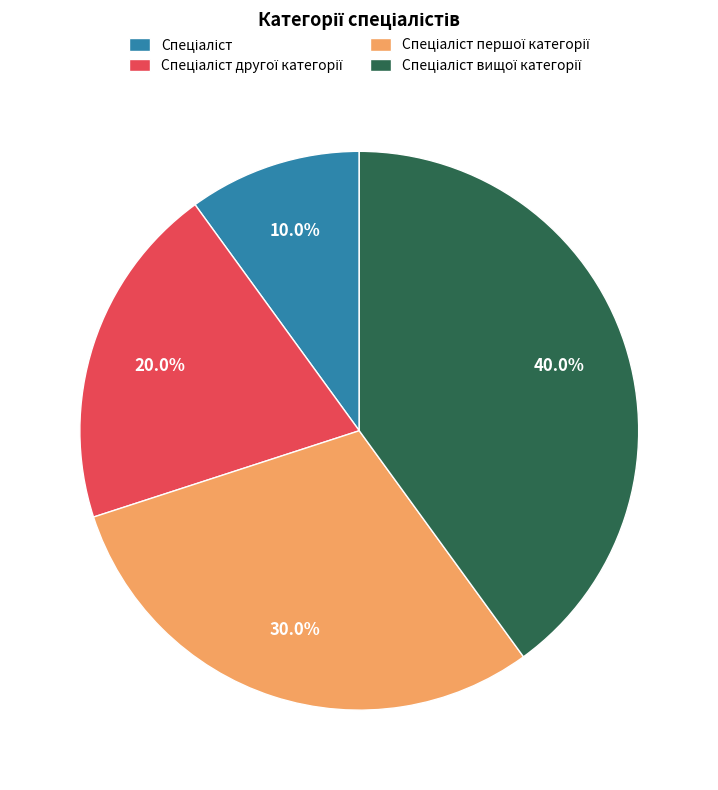

Is there any slice that represents more than half of the pie?

No